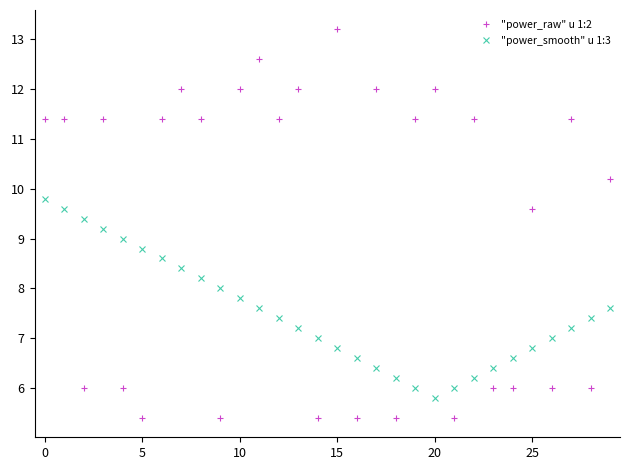

Reading right to left, extract all data points from this chart.

"power_raw" u 1:2: 10.2	6.0	11.4	6.0	9.6	6.0	6.0	11.4	5.4	12.0	11.4	5.4	12.0	5.4	13.2	5.4	12.0	11.4	12.6	12.0	5.4	11.4	12.0	11.4	5.4	6.0	11.4	6.0	11.4	11.4
"power_smooth" u 1:3: 7.6	7.4	7.2	7.0	6.8	6.6	6.4	6.2	6.0	5.8	6.0	6.2	6.4	6.6	6.8	7.0	7.2	7.4	7.6	7.8	8.0	8.2	8.4	8.6	8.8	9.0	9.2	9.4	9.6	9.8